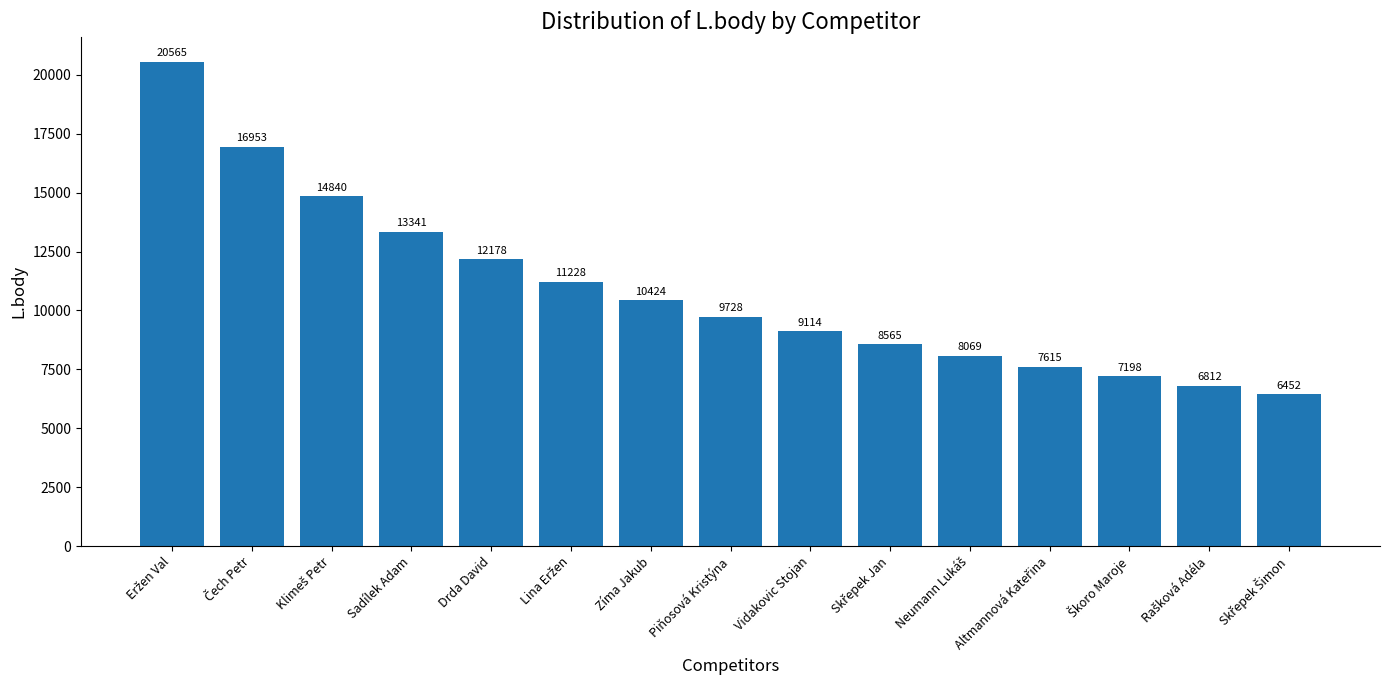

What is the minimum value shown in the chart?

6452